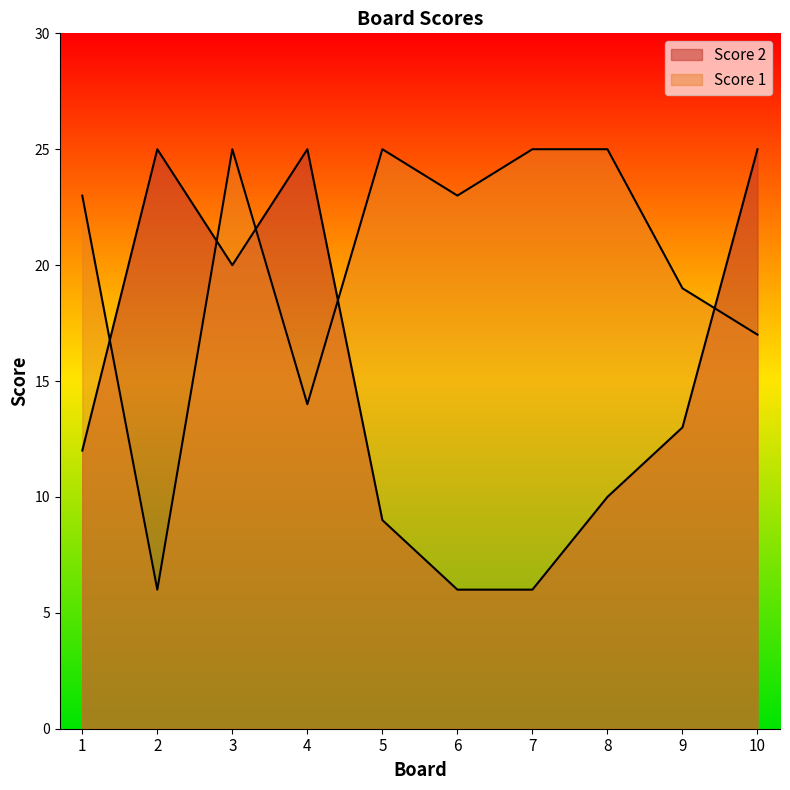

At which category does Score 2 reach its first local valley?

3